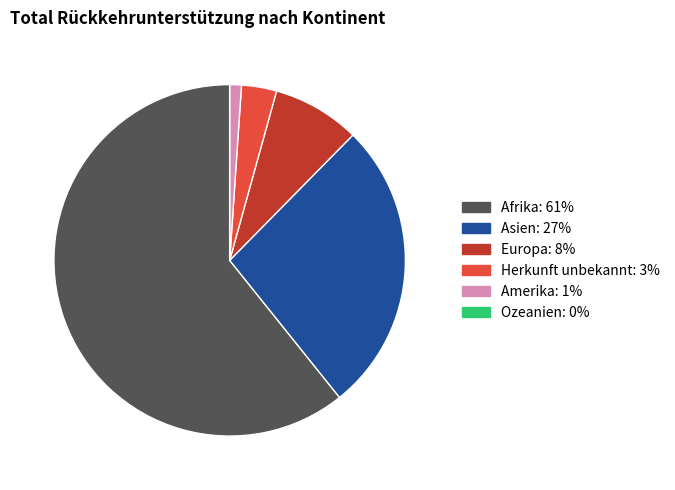

Which has a higher value, Herkunft unbekannt or Afrika?

Afrika